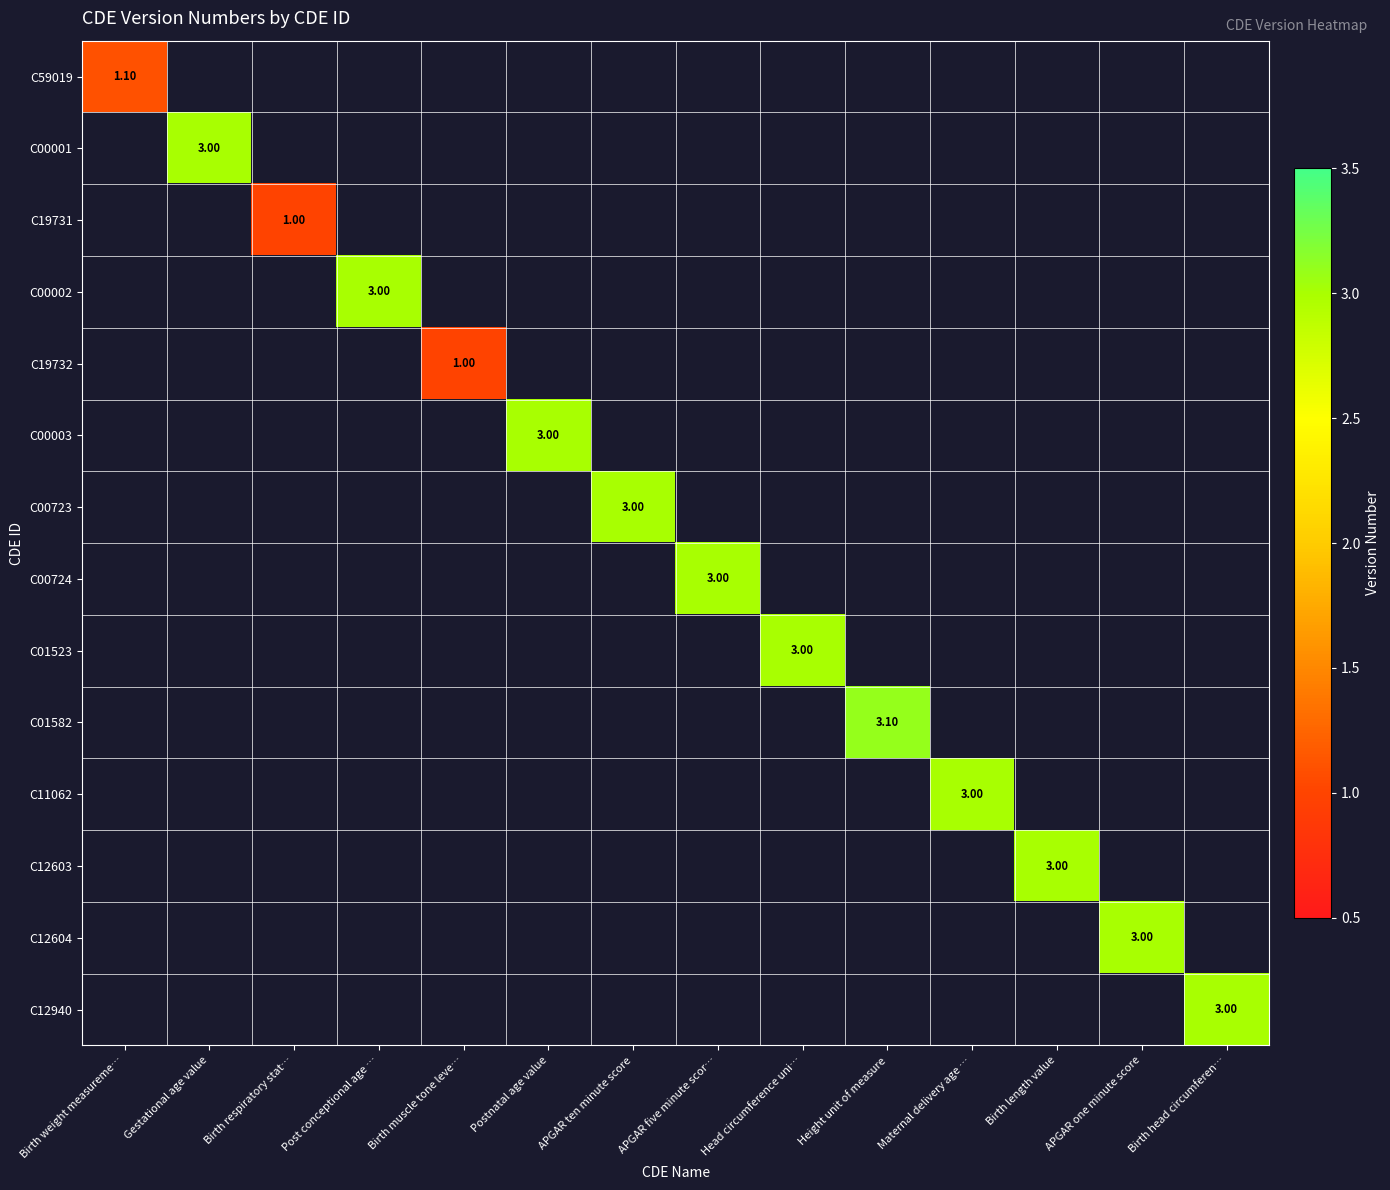

At APGAR one minute score, list the series in order from smallest to largest.

C59019, C00001, C19731, C00002, C19732, C00003, C00723, C00724, C01523, C01582, C11062, C12603, C12604, C12940